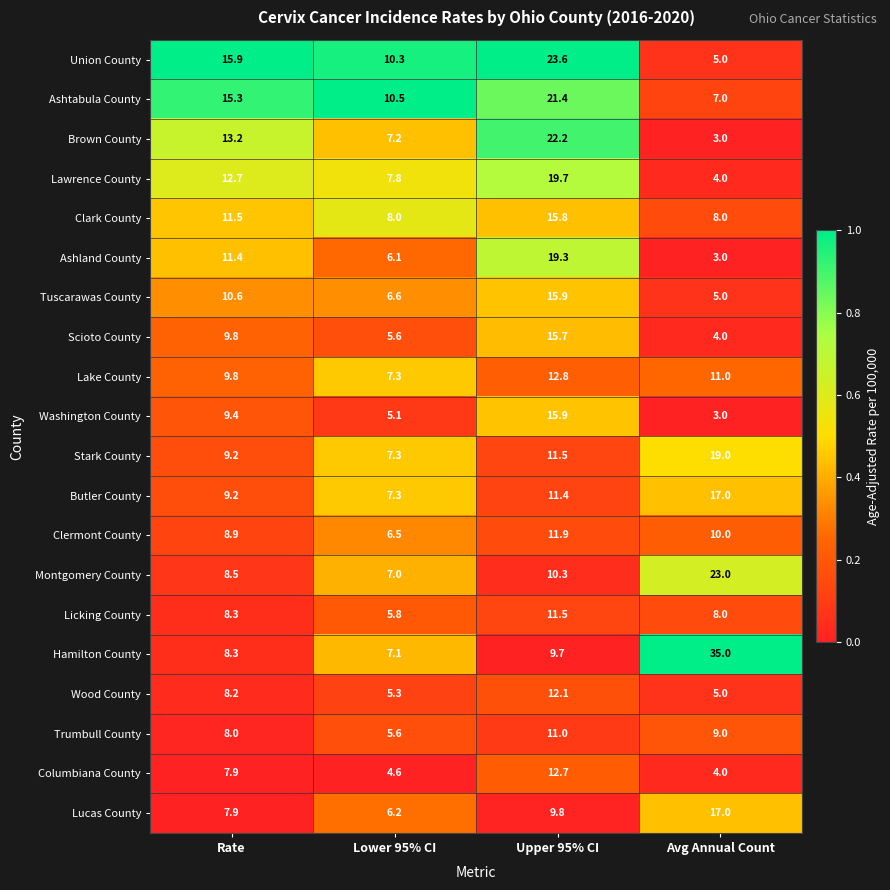

What is the greatest value displayed?

35.0